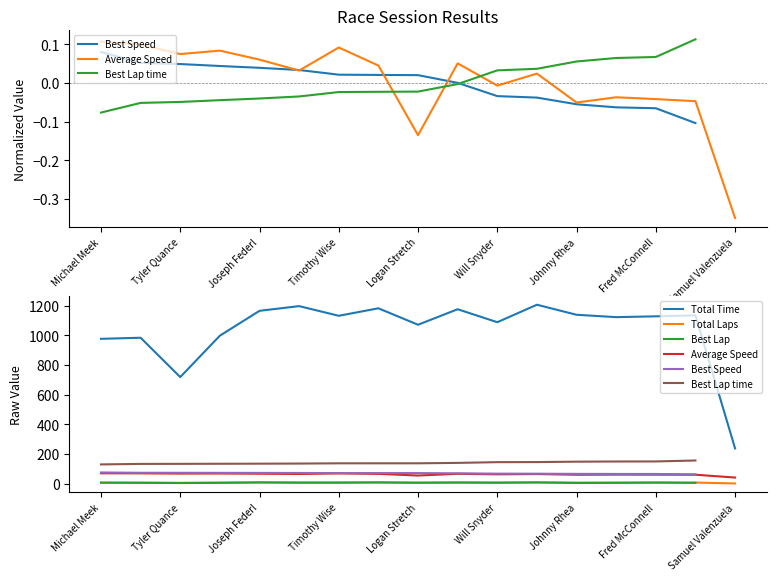

What position from the left is Tyler Quance?

3